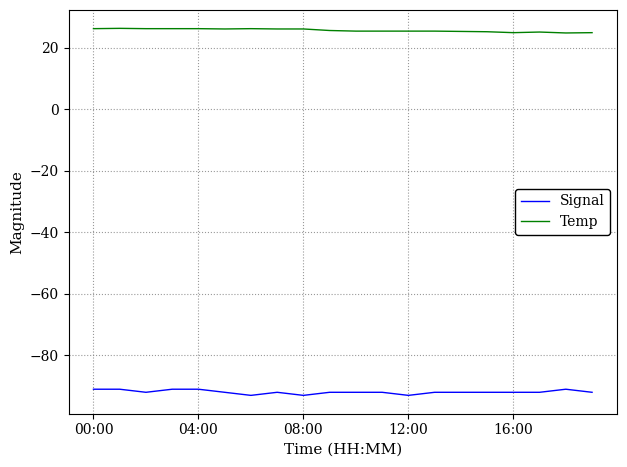

What is the minimum value for Signal?

-93.0